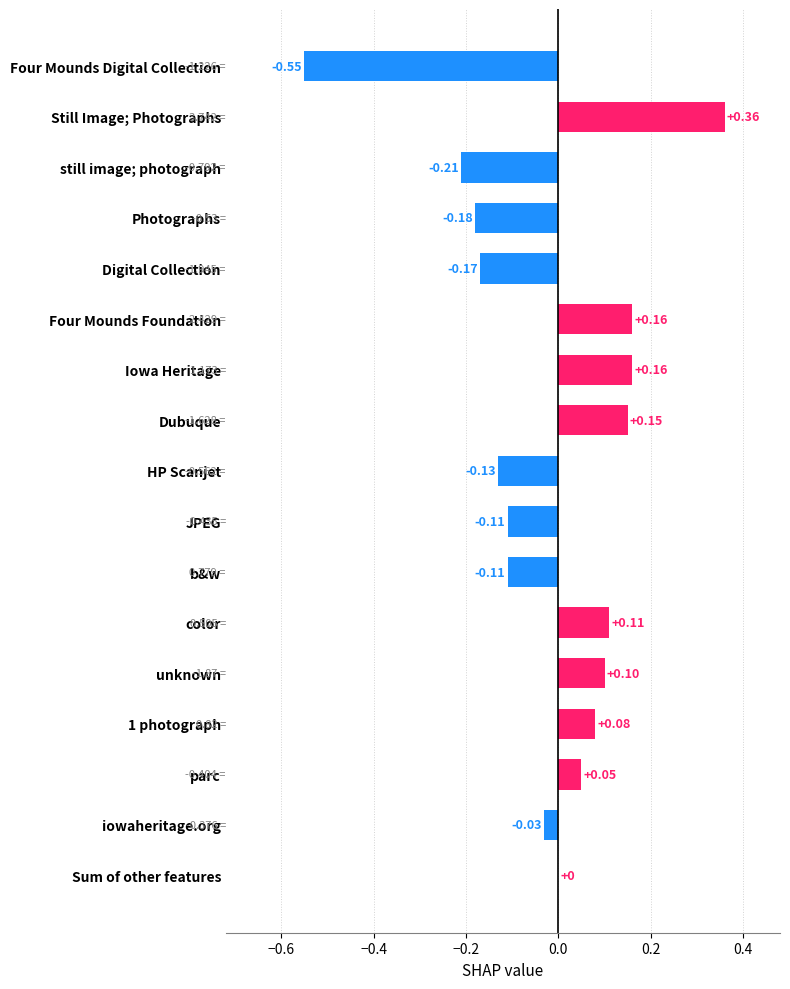

At which category does the chart reach its peak across all series?

Still Image; Photographs